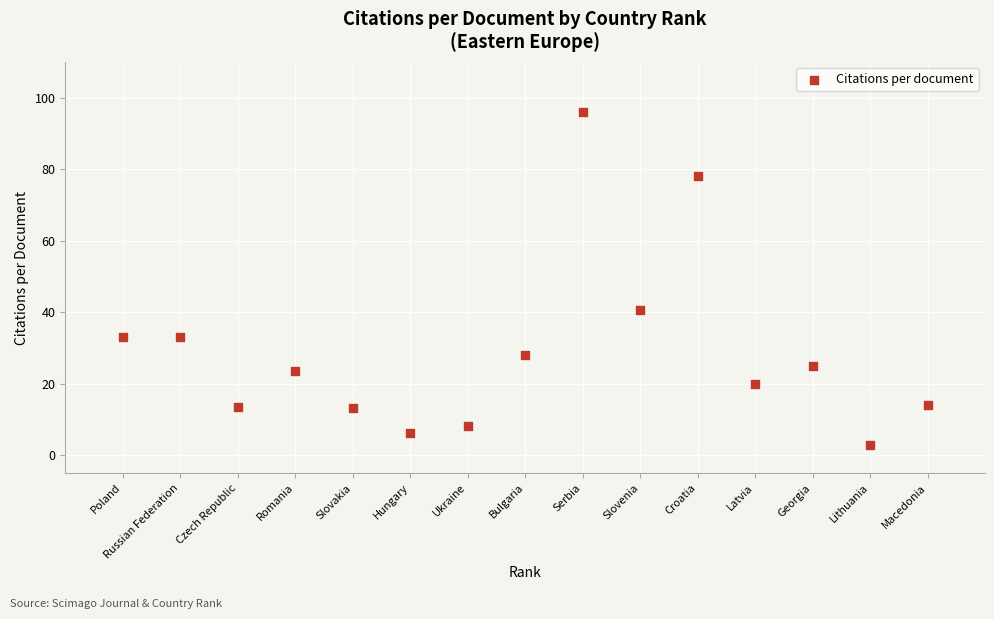

What Y value in the scatter plot is closest to 49?

40.5